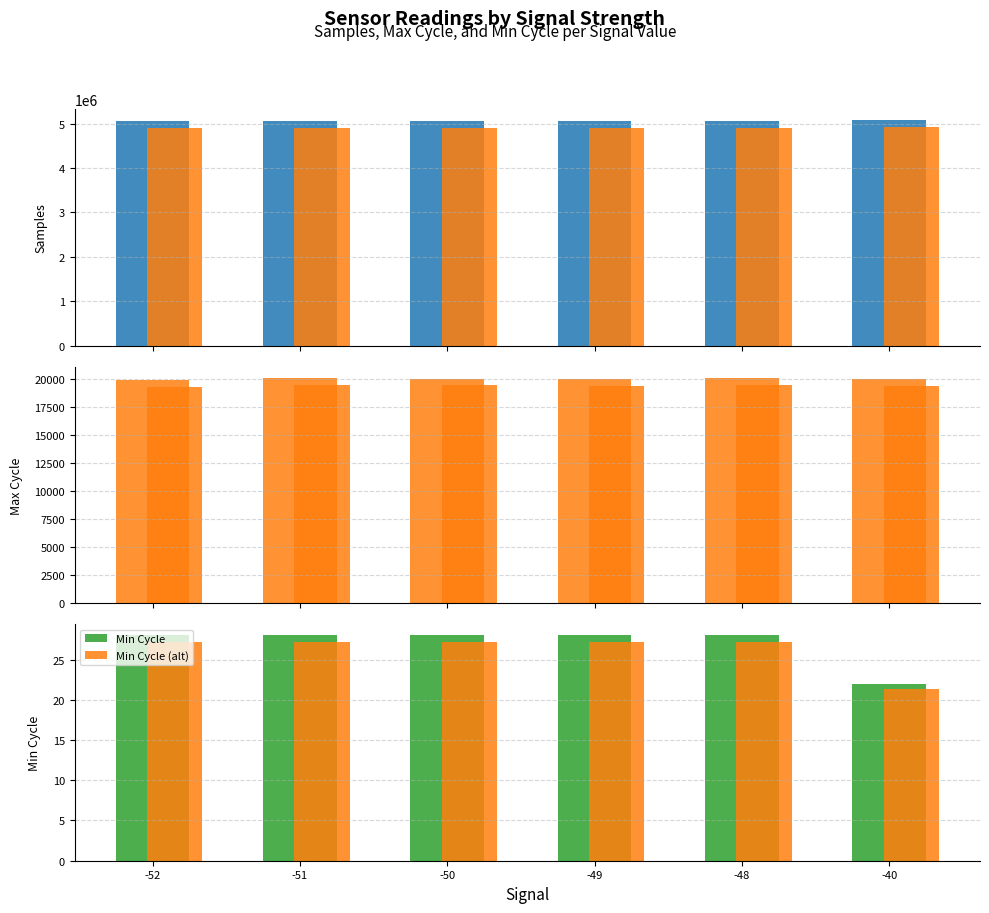

Rank the series at -50 from lowest to highest value.

Min Cycle (alt), Min Cycle, Max Cycle (alt), Max Cycle, Samples (alt), Samples